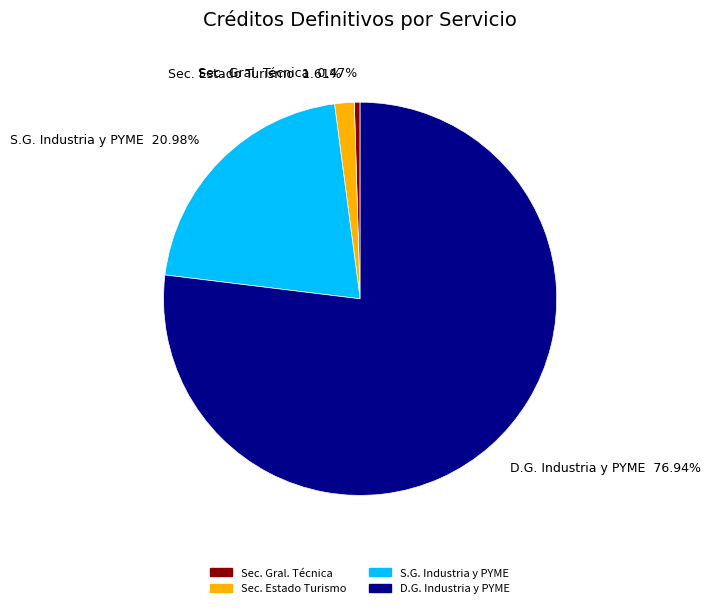

Is the sum of D.G. Industria y PYME and Sec. Gral. Técnica greater than half?

Yes